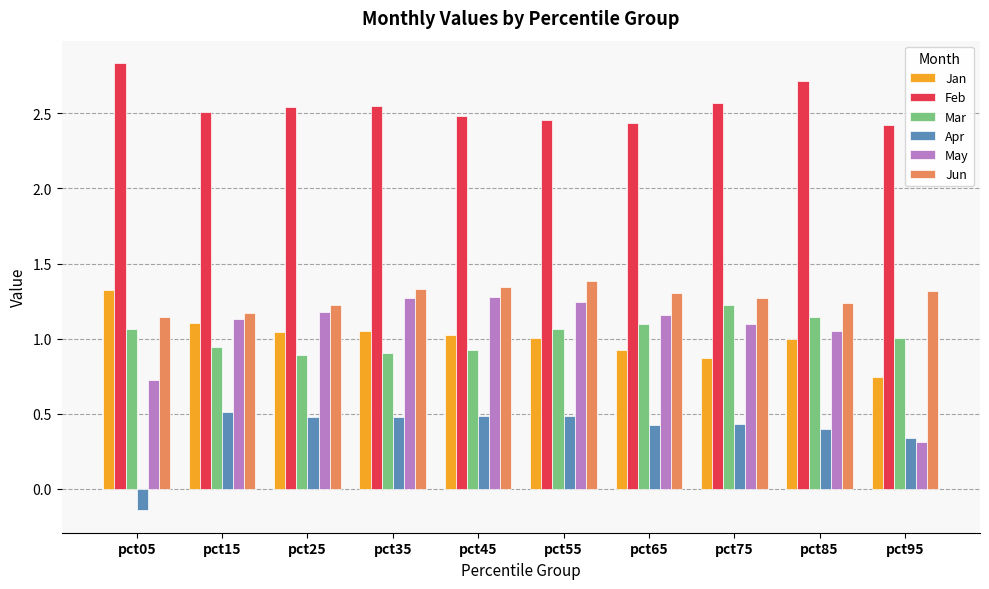

Count the Feb values in the range 2 to 3.

10